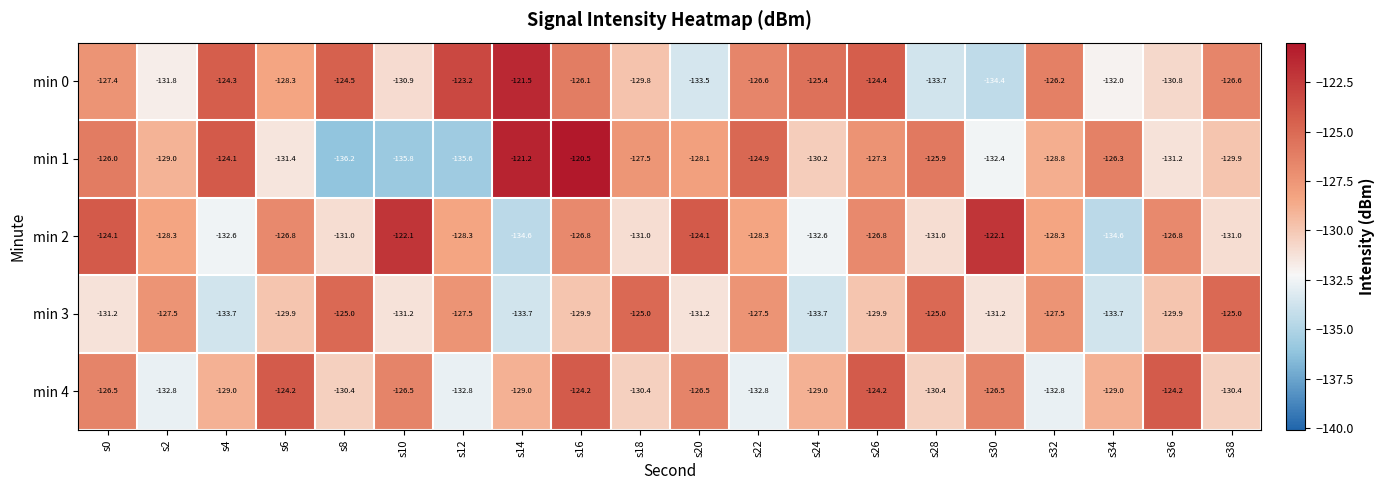

Rank the series at s28 from highest to lowest value.

min 3, min 1, min 4, min 2, min 0